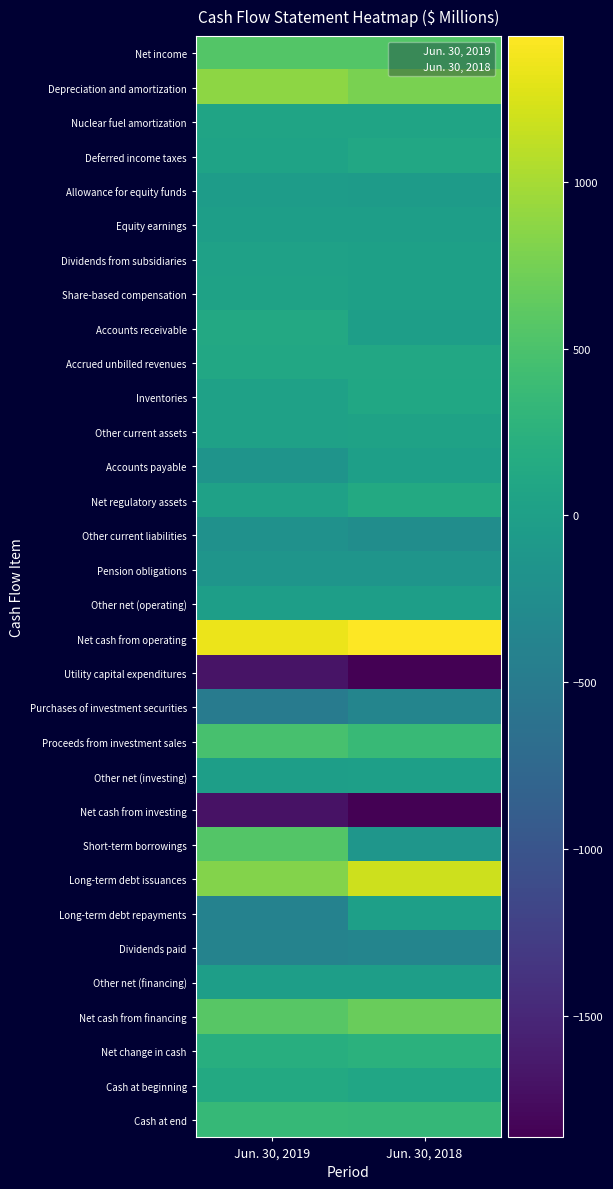

What is the minimum value shown in the chart?

-1865